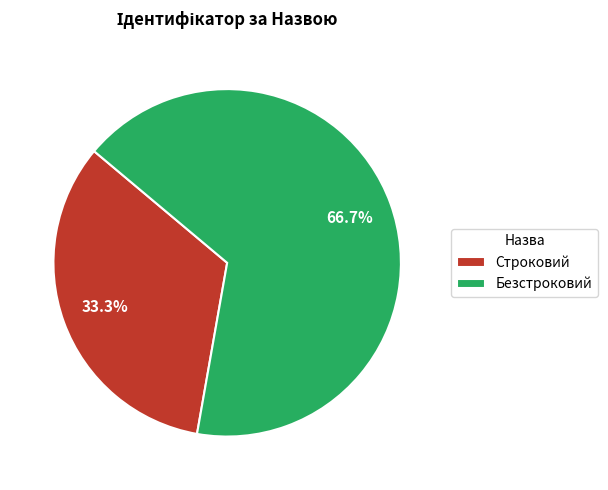

What portion of the pie excludes Безстроковий?

33.3%